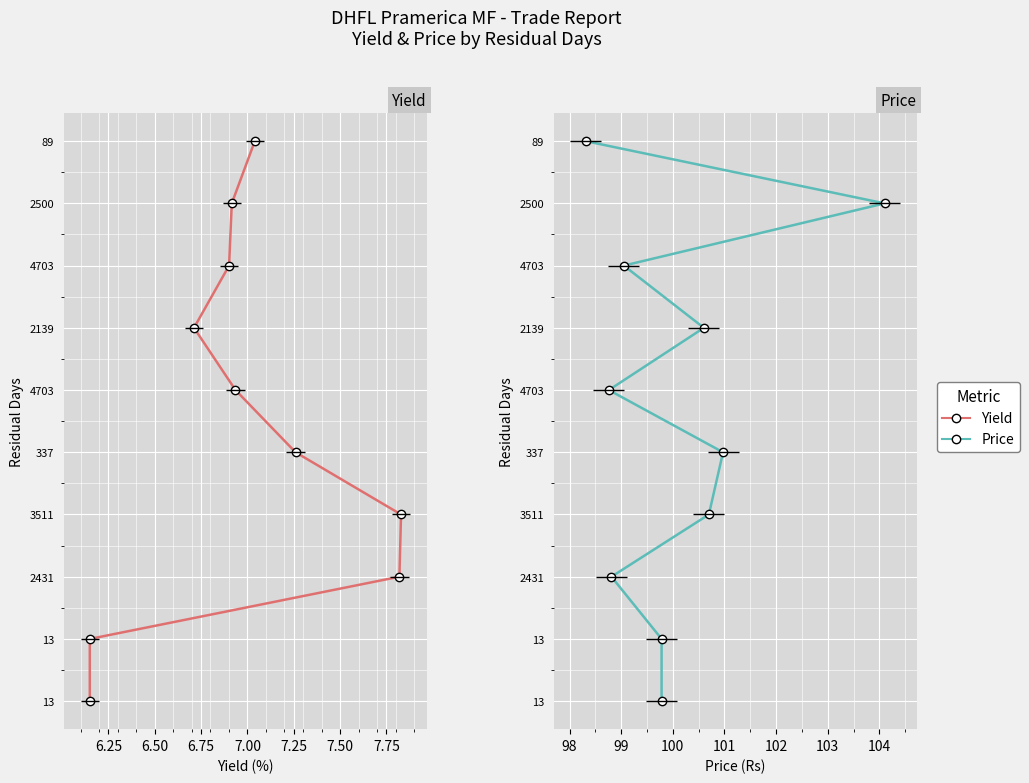

The value of Yield at 7.75 is 4. True or false?

False